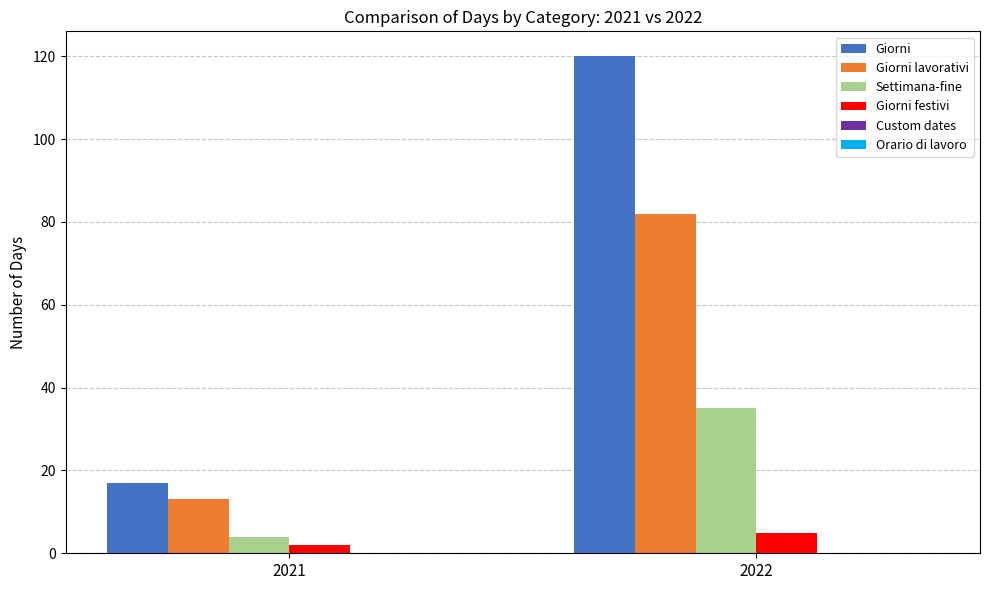

At how many categories does at least one series exceed 26?

1